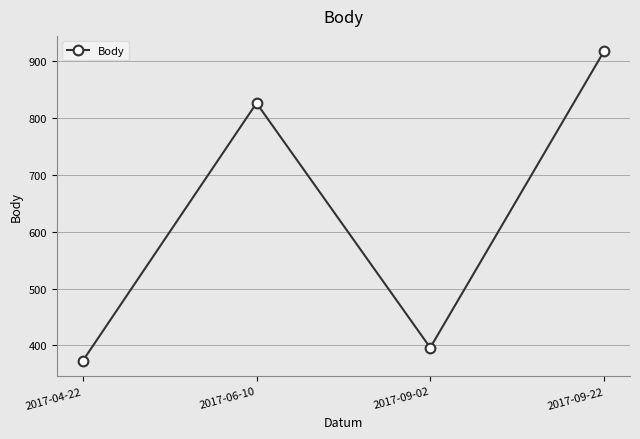

Reading left to right, extract all data points from this chart.

373	826	396	917